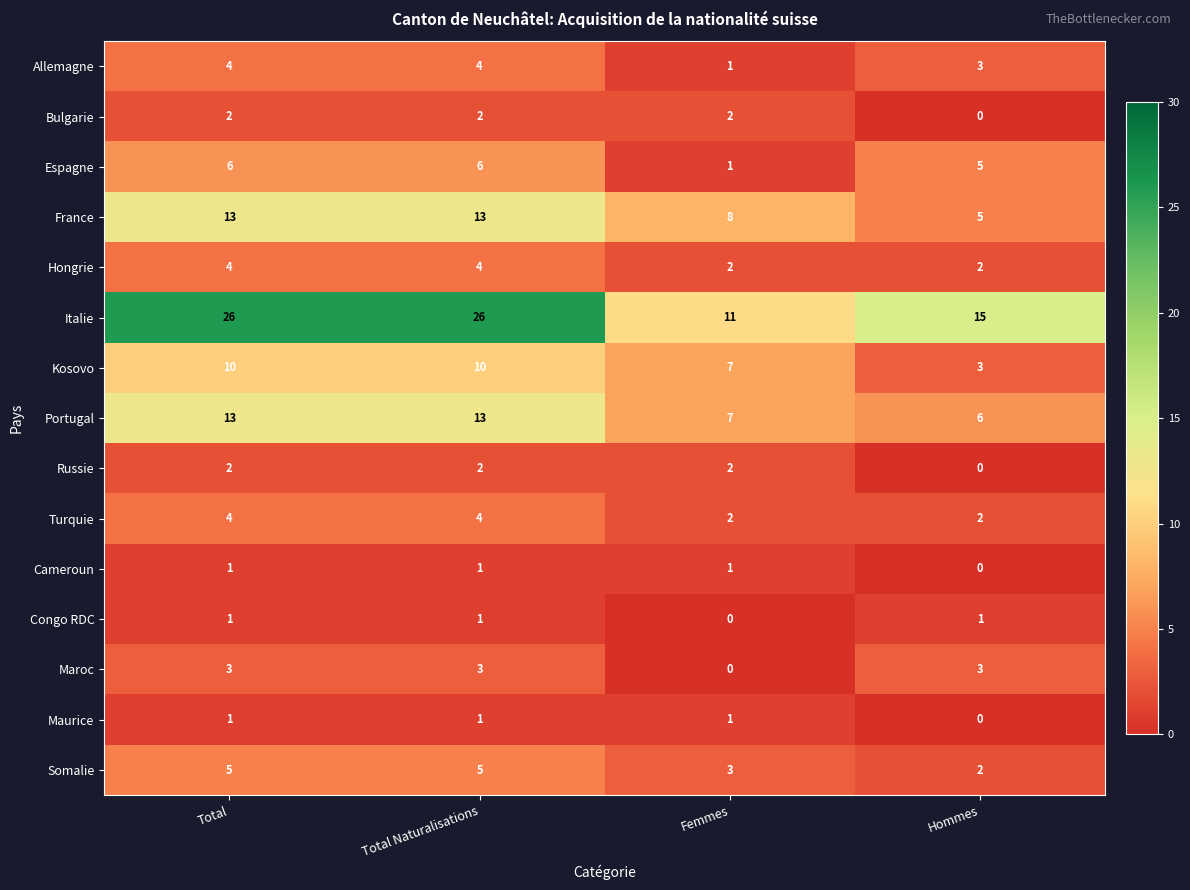

What is the total value across all series at Hommes?

47